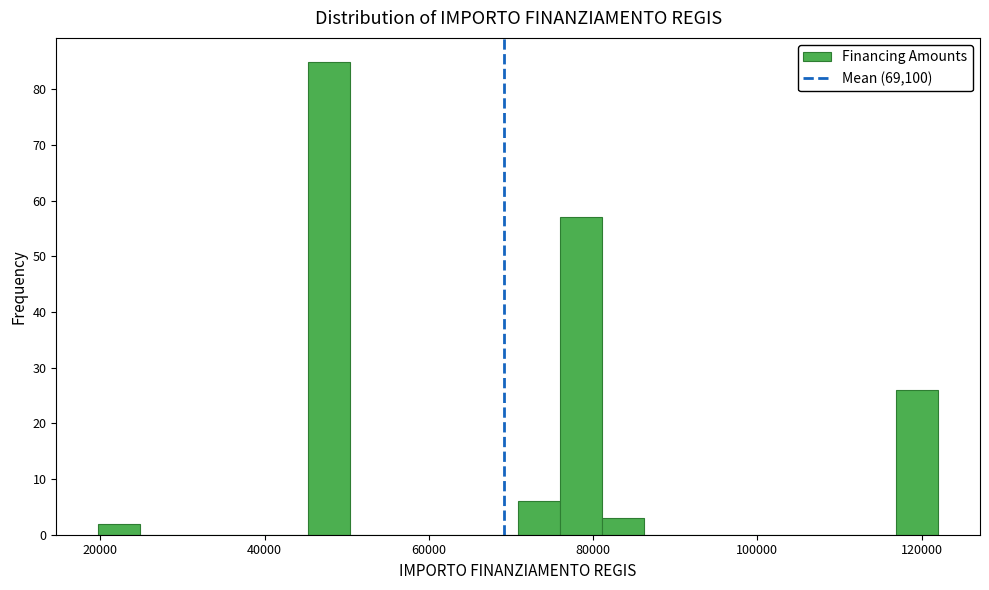

Around what value on the x-axis is the tallest bar? Give the approximate position of its centre, as read against the axis.

48000